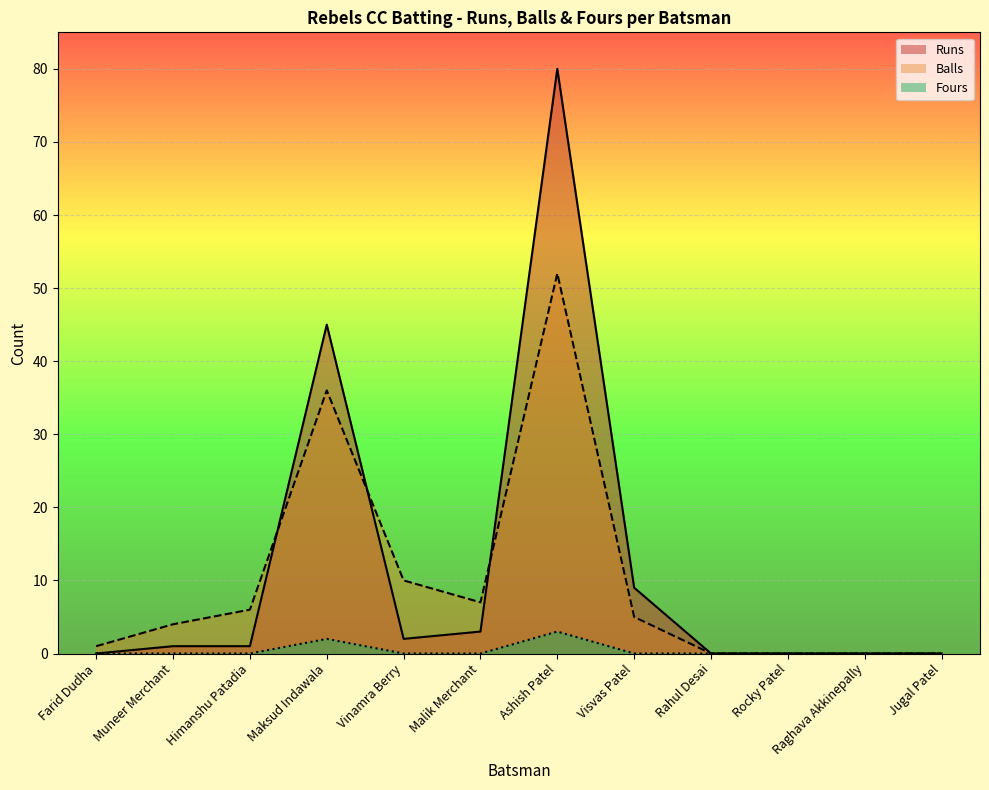

True or false: Fours and Runs intersect in this chart.

False